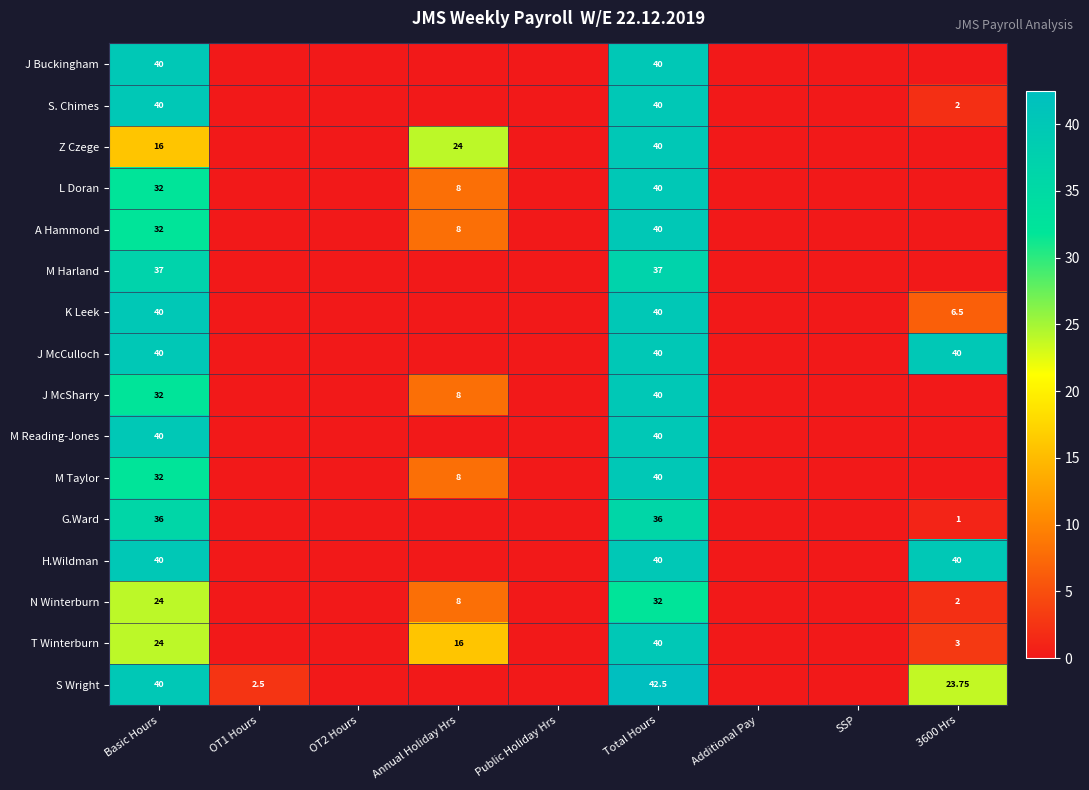

What is the difference between the maximum and minimum values in the N Winterburn series?

32.0